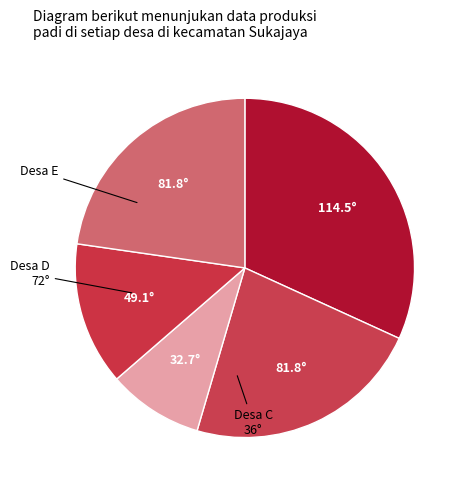

Count the number of slices in the pie.

5